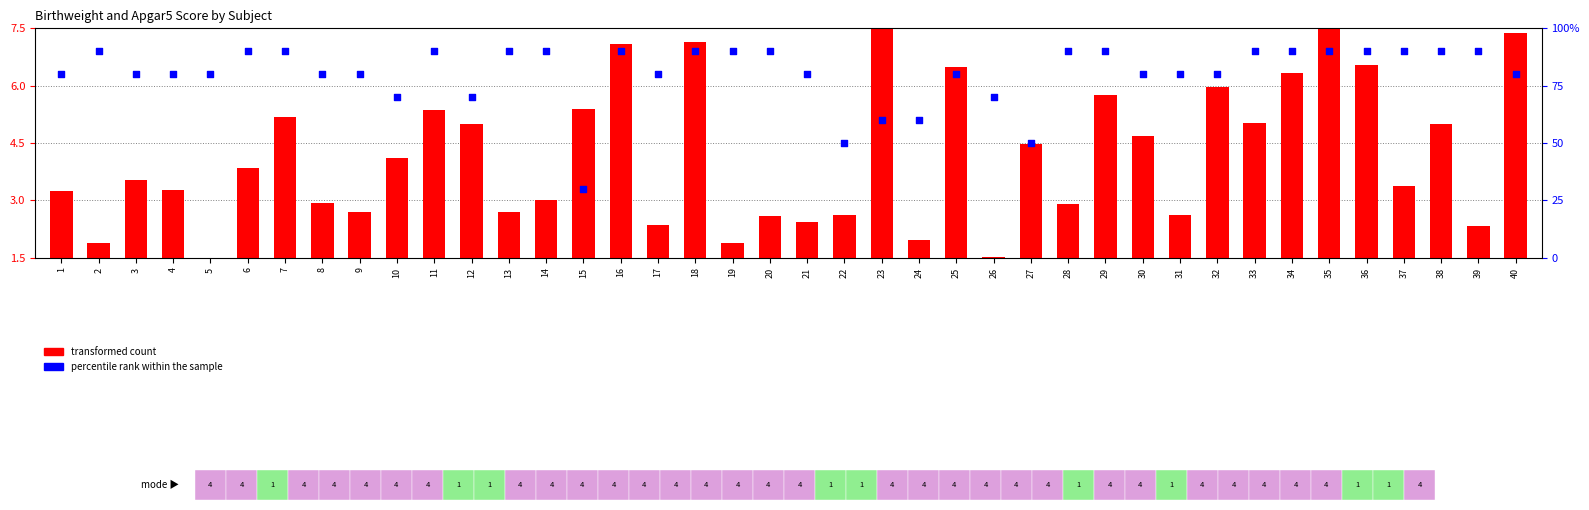

Which series reaches the minimum Y coordinate?

transformed count